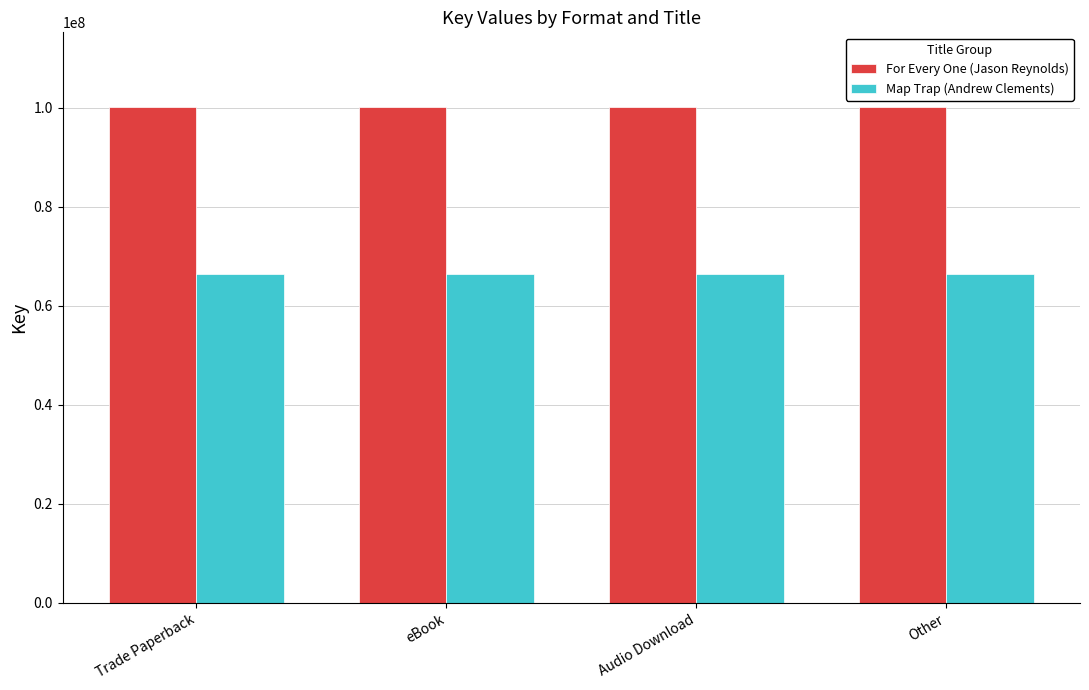

True or false: Map Trap (Andrew Clements) has a value of 26164377 at eBook.

False